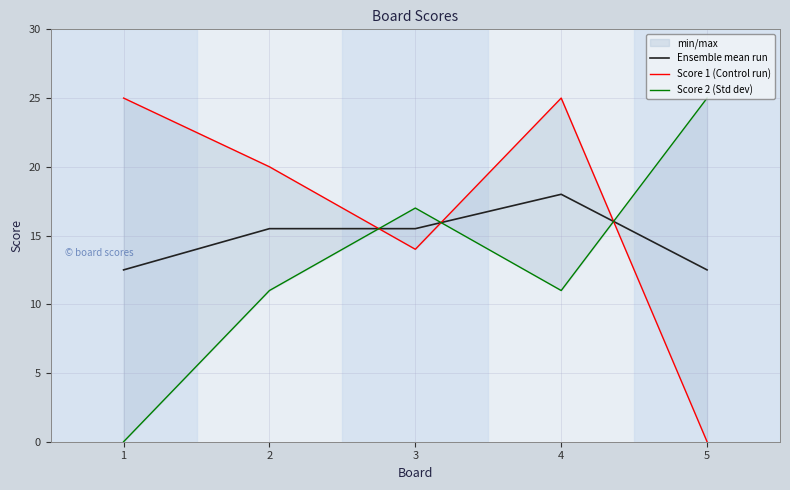

How many intersections are there between Score 2 (Std dev) and Ensemble mean run?

3